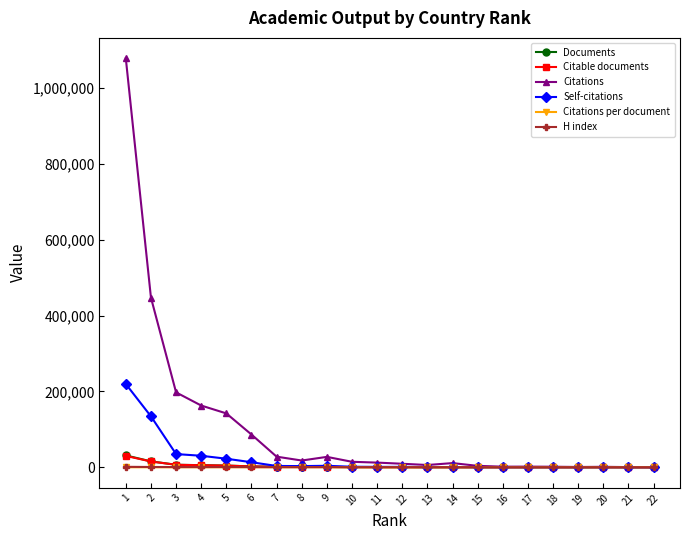

Between 4 and 17, which series saw the biggest shift?

Citations